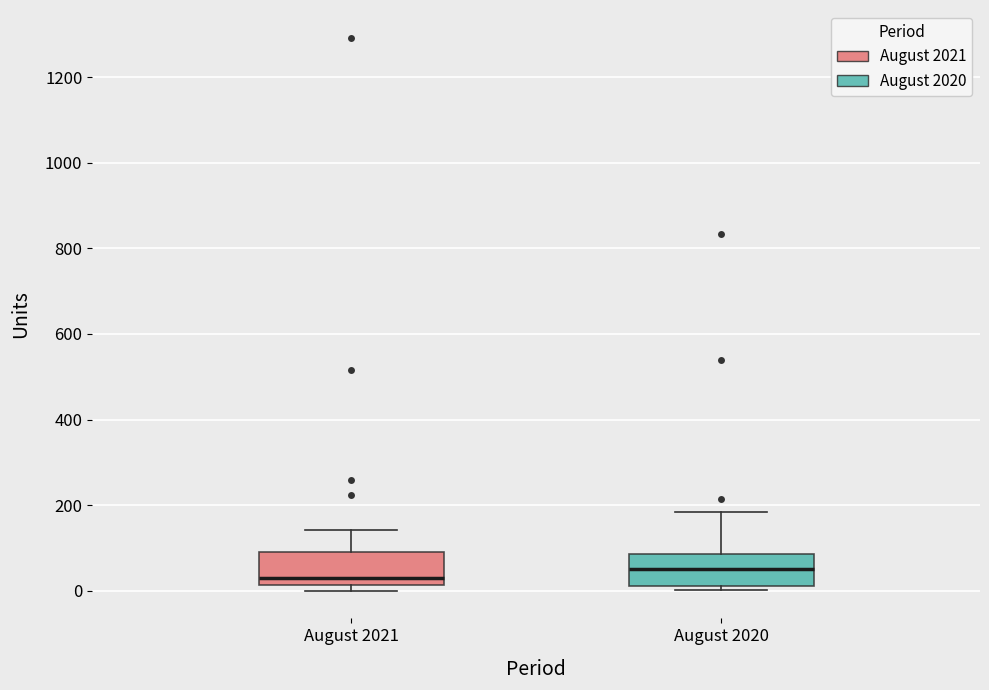

Reading left to right, read every box against the y-axis: the position of its median line, the range the box covers, and the ends of its whiskers. The values are not printed on the chart, so give them approximately, as read against the axis.

August 2021: median 20 (just above the box's lower edge), box 20 to 100, whiskers 0 to 140
August 2020: median 60, box 20 to 80, whiskers 0 to 180